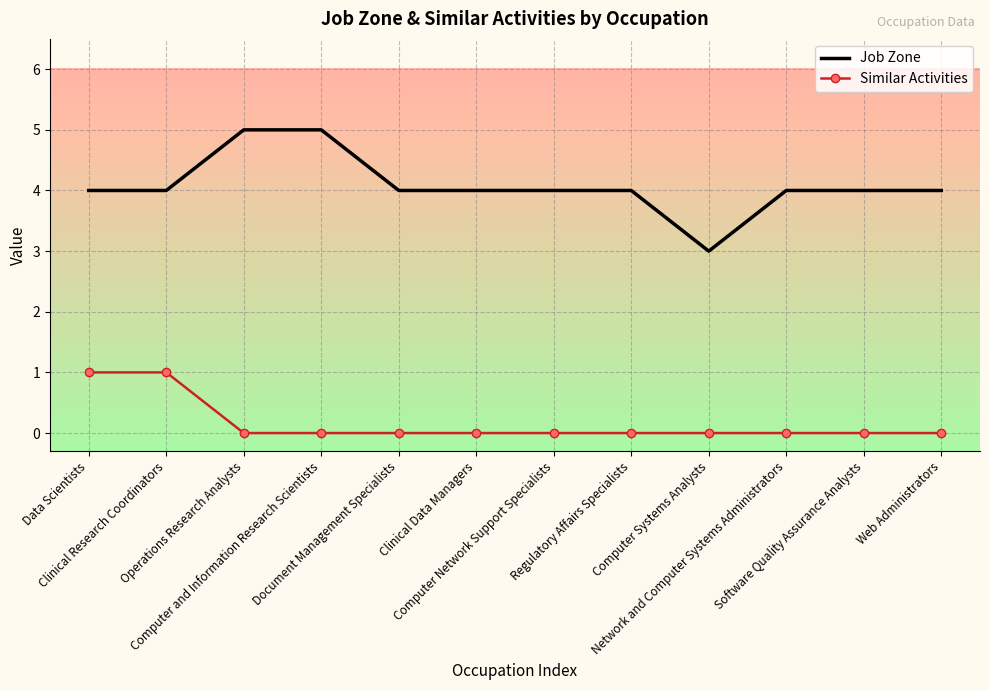

What is the sum of the Similar Activities values at Computer Network Support Specialists and Data Scientists?

1